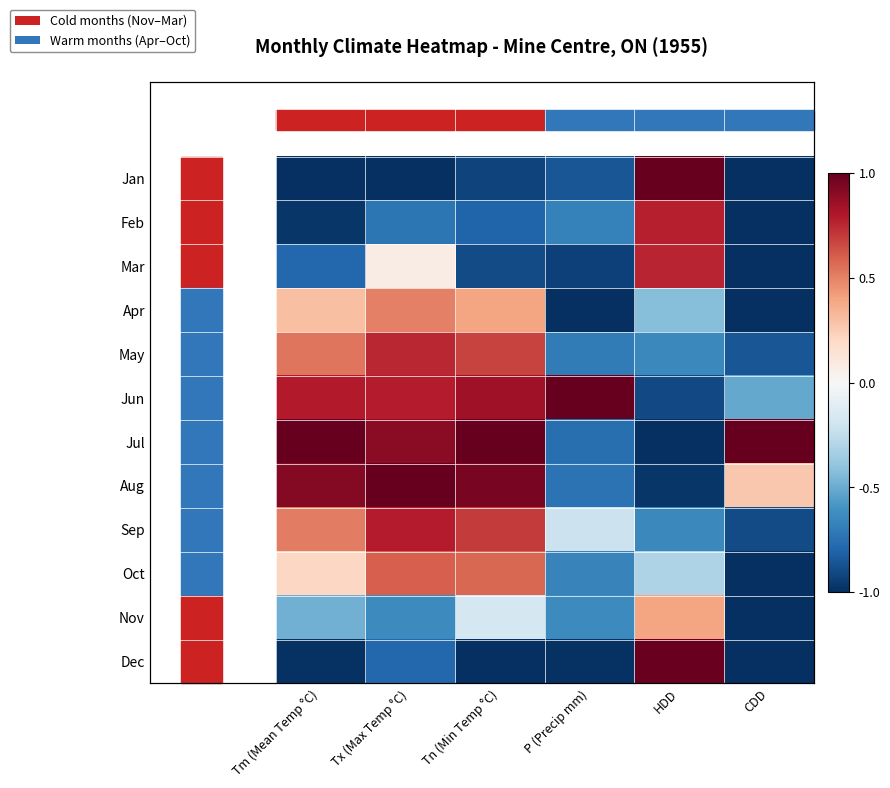

How many values in the Sep series exceed 0?

3